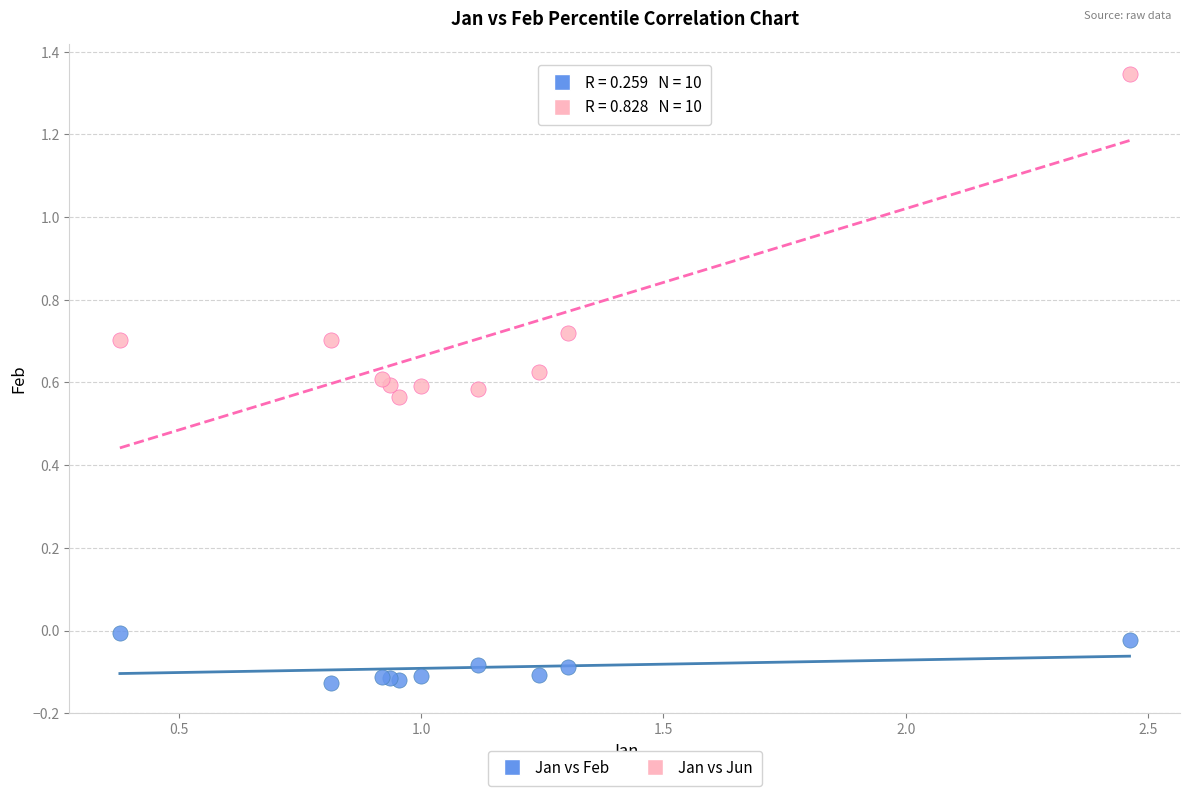

What are all the series names shown in the legend?

Jan vs Feb, Jan vs Jun